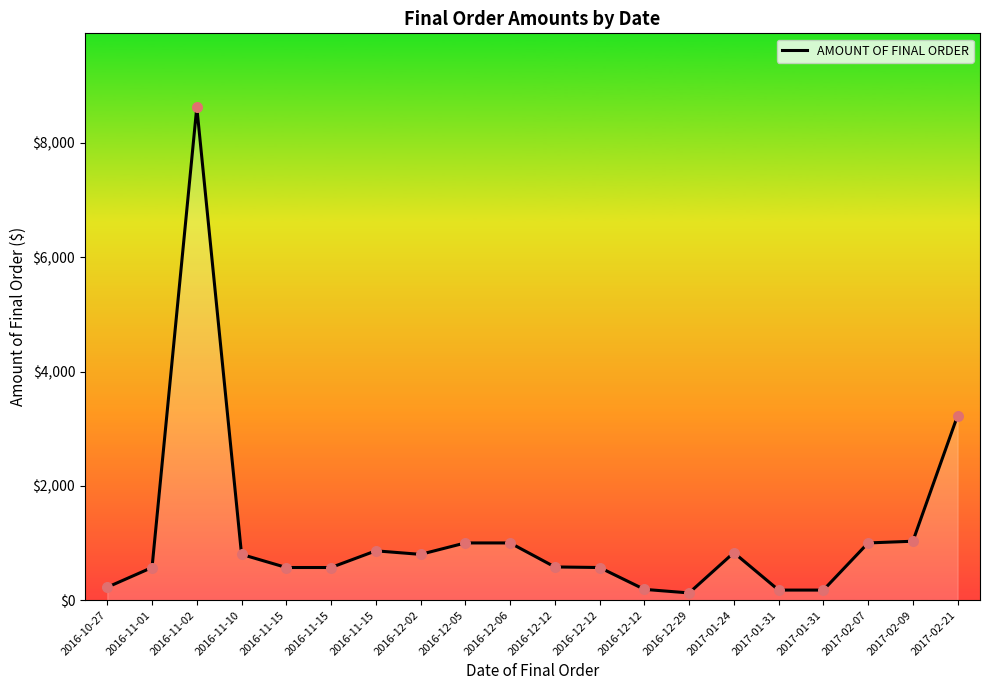

Is this an area chart (filled region under the line)?

Yes